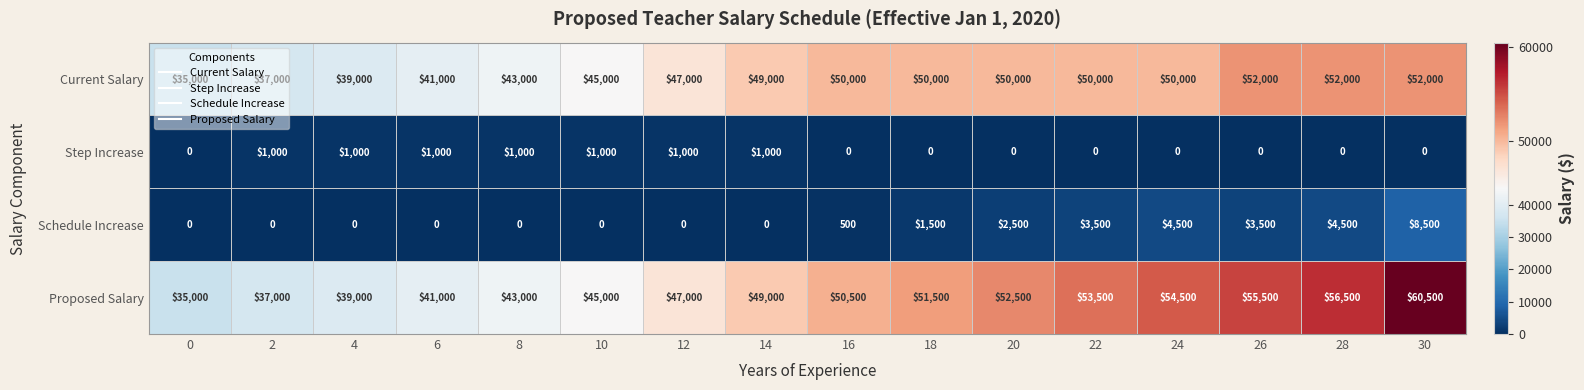

What is the total value across all series at 28?

113000